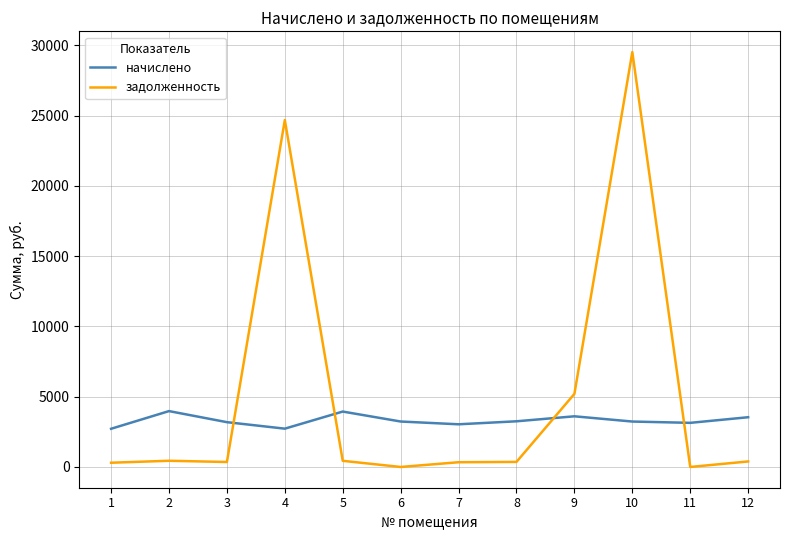

The value of начислено at 5 is 5850.4. True or false?

False